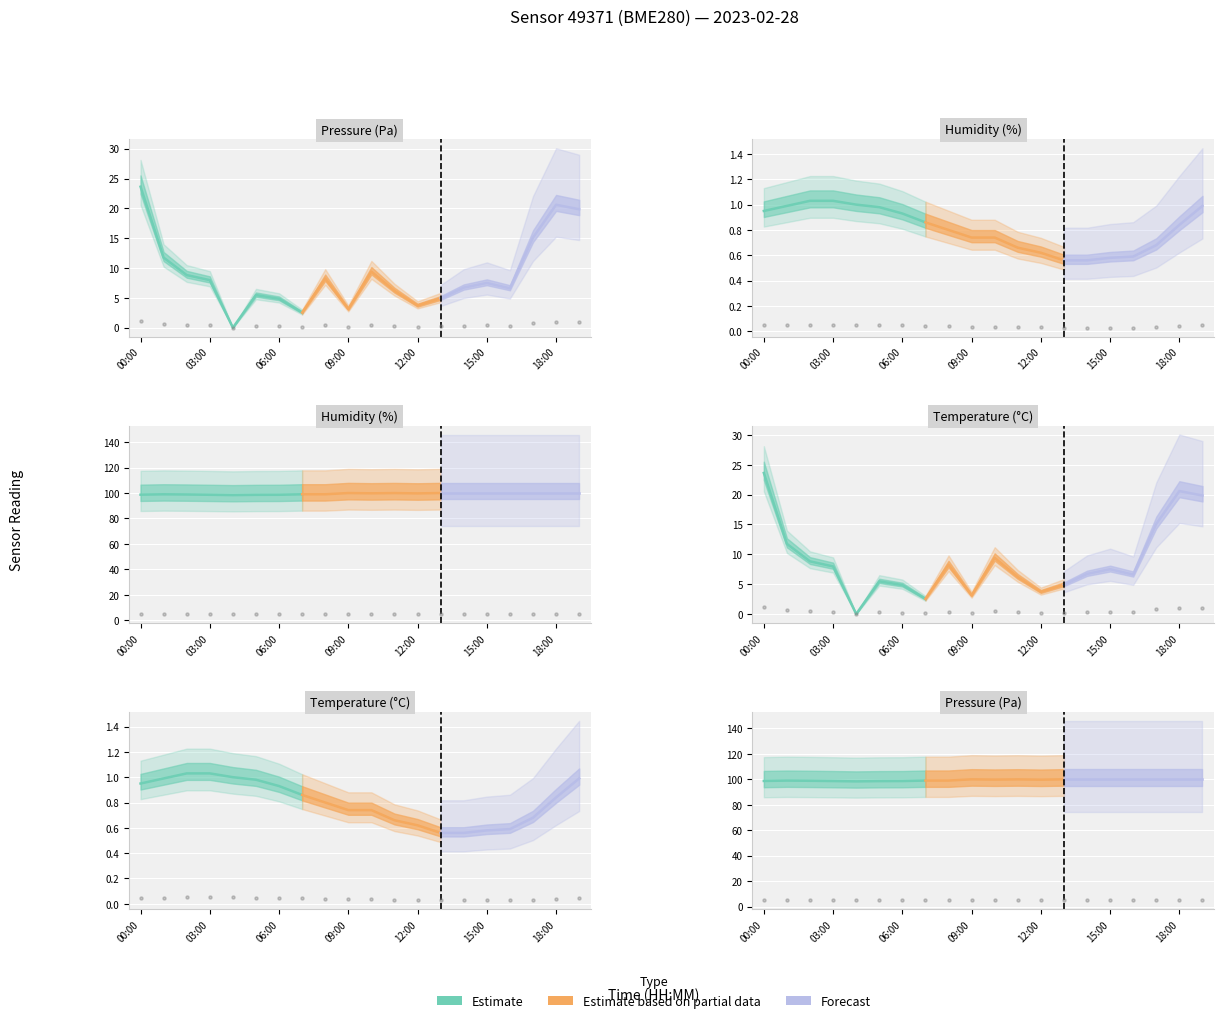

Which series reaches the minimum Y coordinate?

pressure